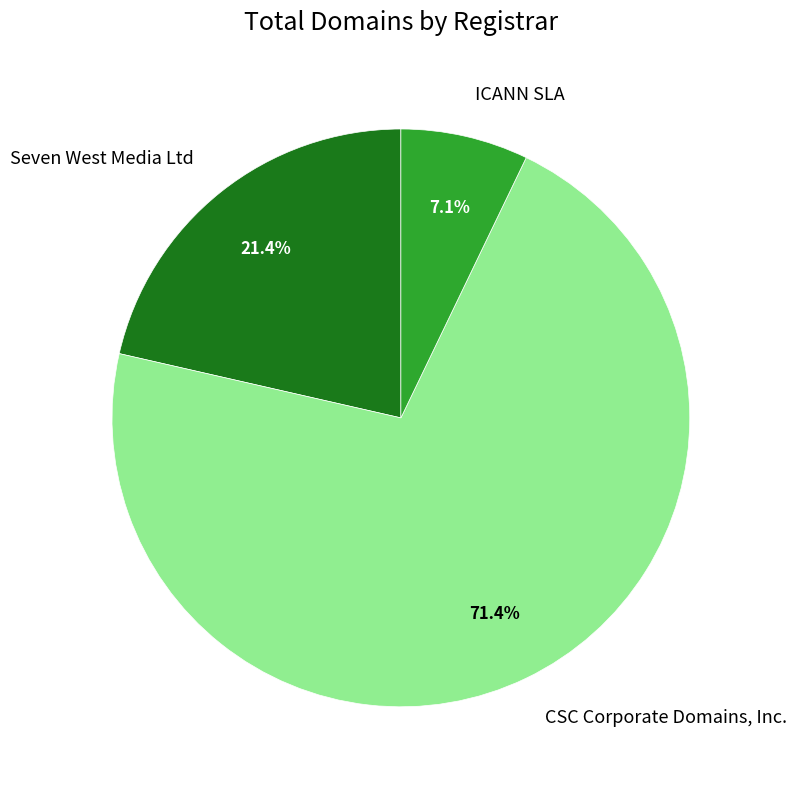

Does ICANN SLA represent more than half of the total?

No